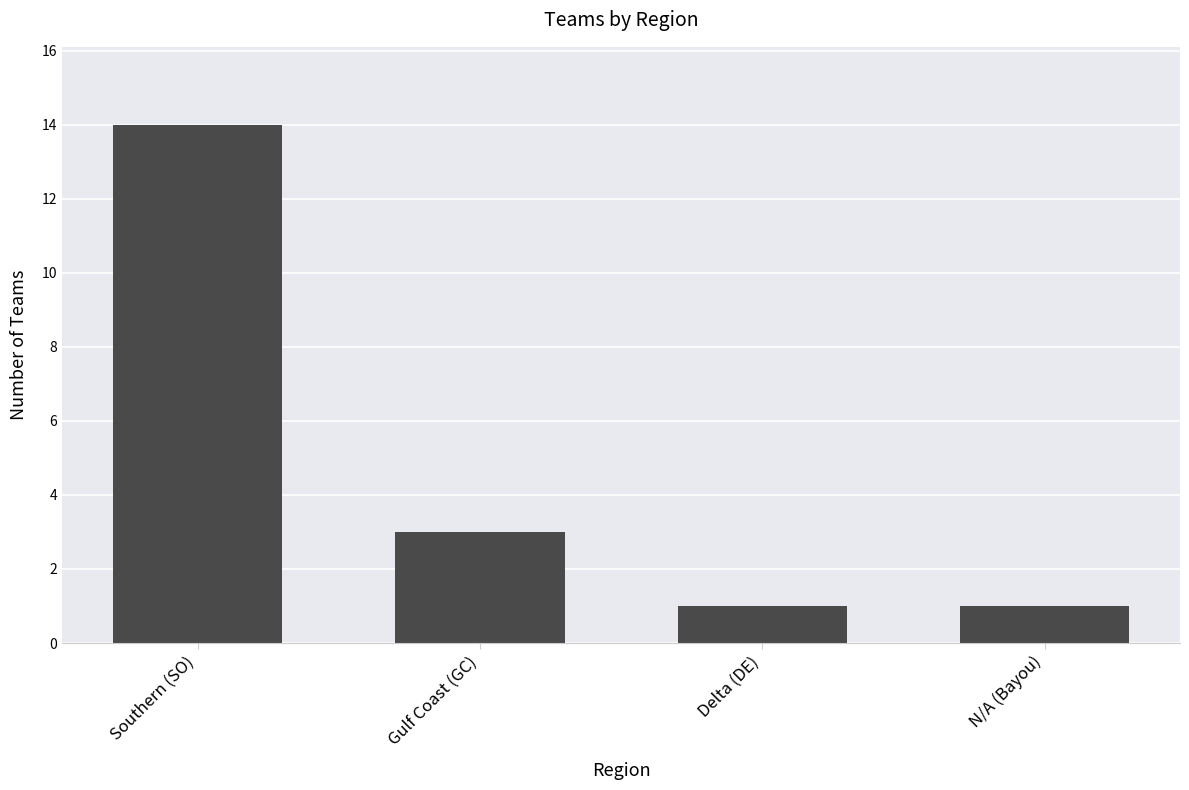

Reading left to right, what are all the values shown in this chart?

14	3	1	1